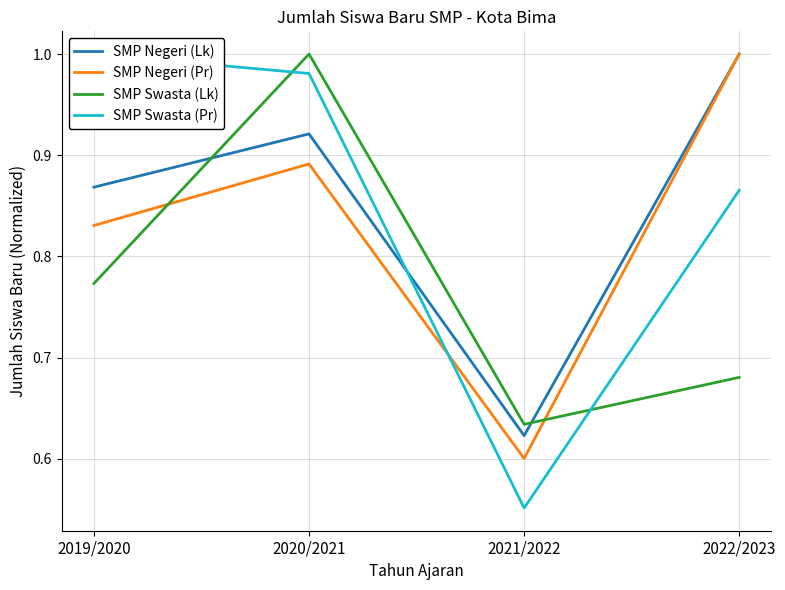

In SMP Negeri (Pr), how many points are lower than both neighbors (excluding endpoints)?

1